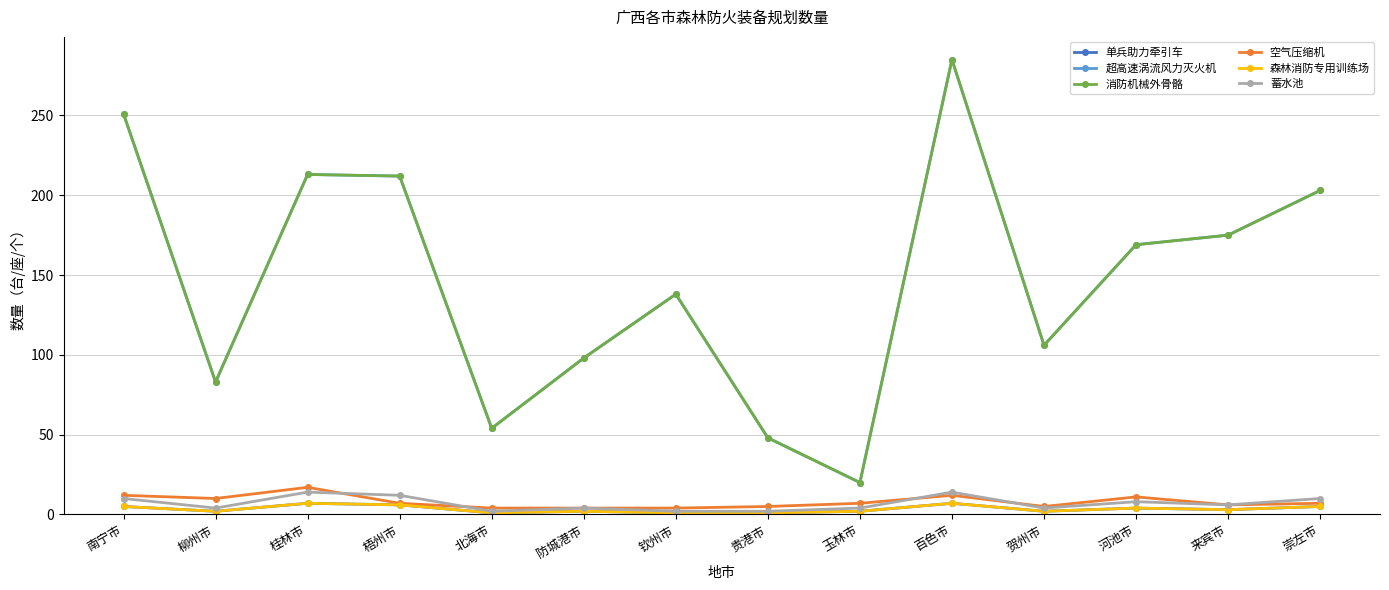

What are all the series names shown in the legend?

单兵助力牵引车, 超高速涡流风力灭火机, 消防机械外骨骼, 空气压缩机, 森林消防专用训练场, 蓄水池